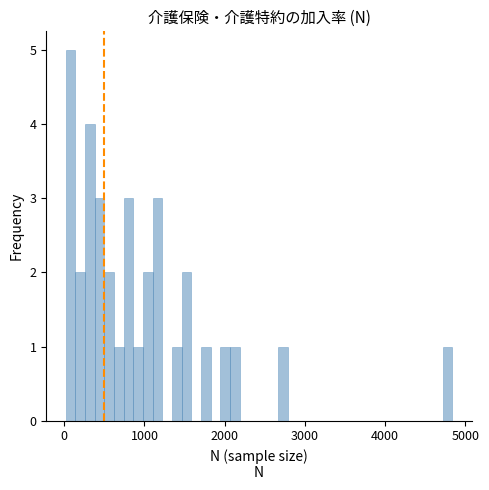

Read against the x-axis, roughly where is the centre of the tallest bar?

100